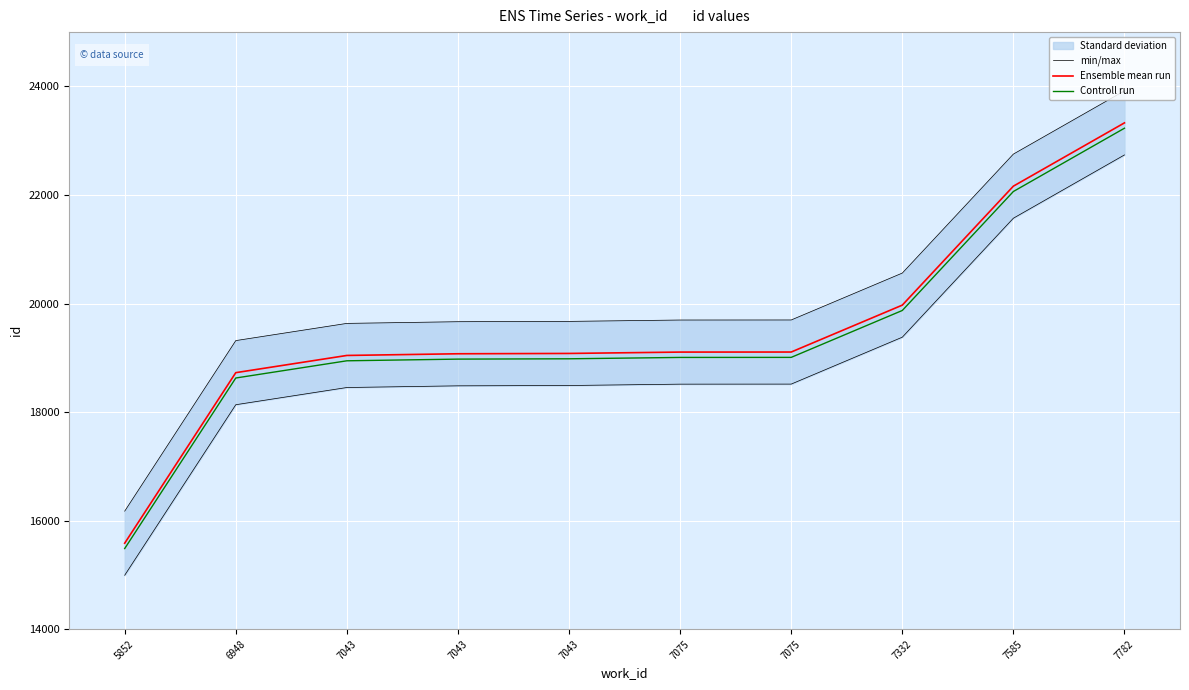

Which has a higher value, 7075 or 7043?

7075